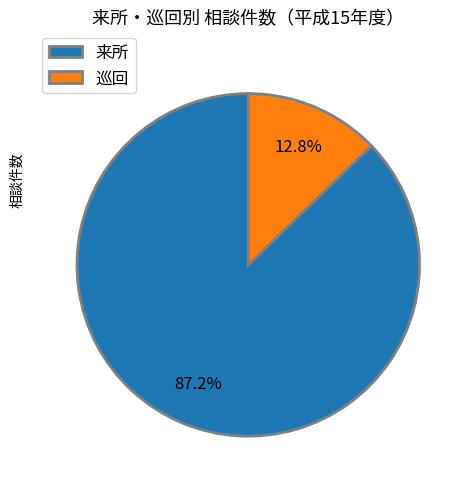

Between 巡回 and 来所, which is larger?

来所